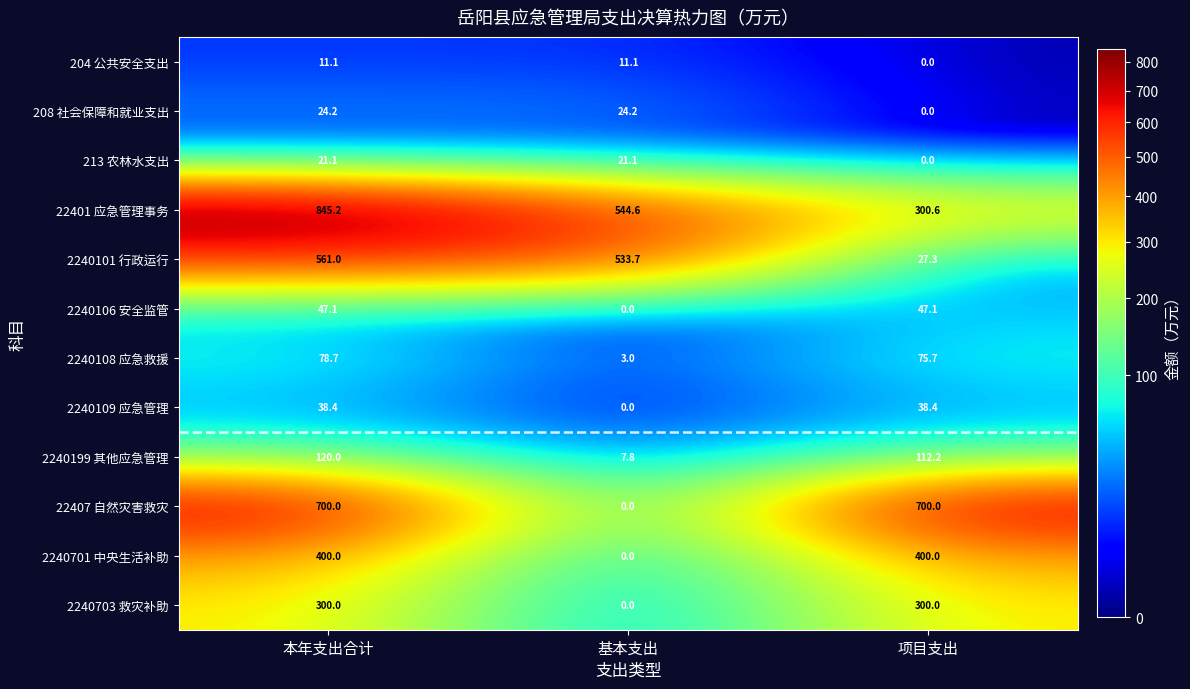

The value of 2240701 中央生活补助 at 基本支出 is 191.2. True or false?

False